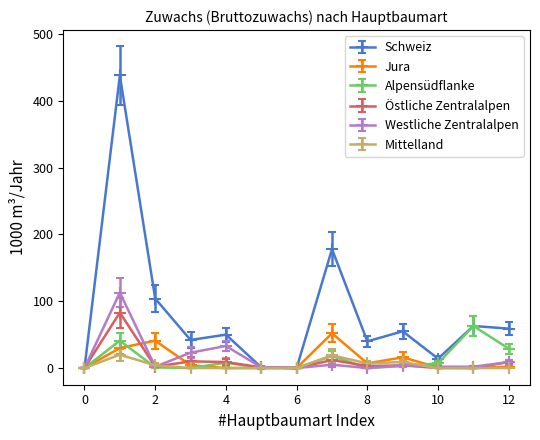

Which series has the largest total across all categories?

Schweiz